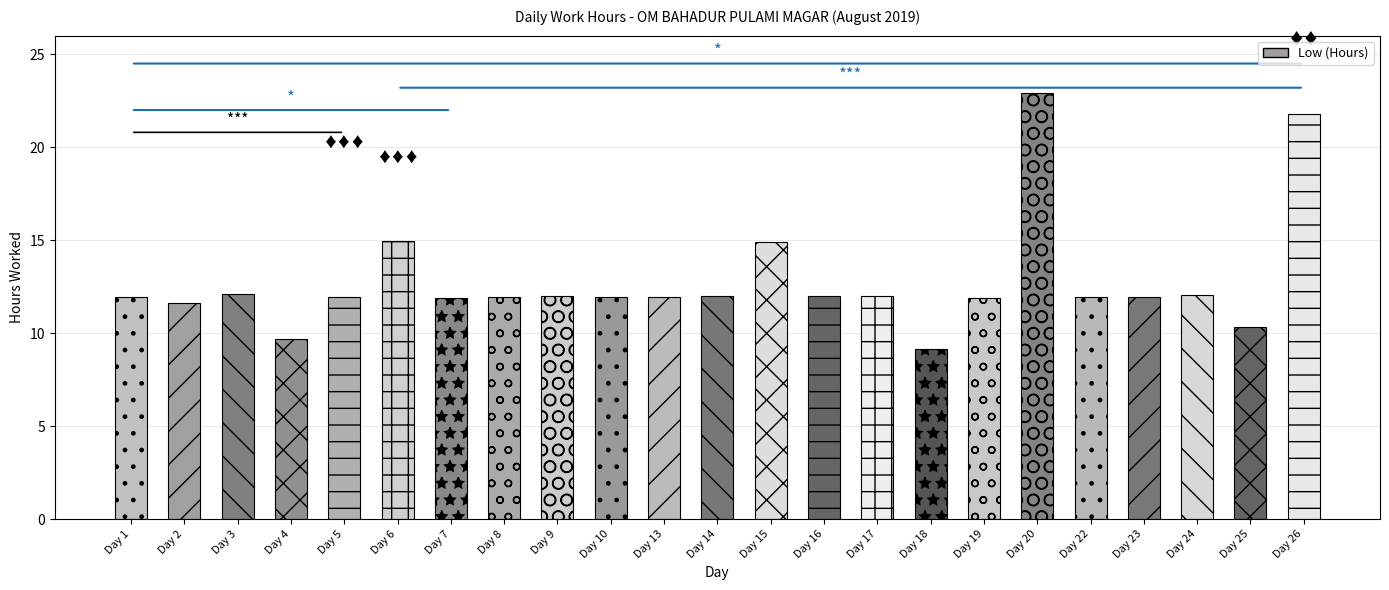

What is the value of the 12th bar from the left?

12.0